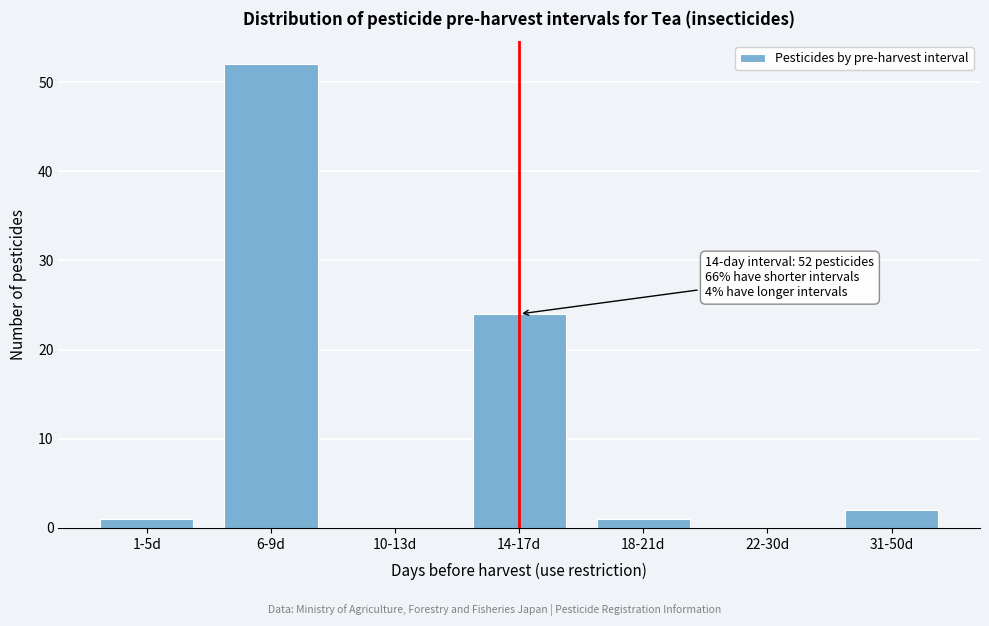

Reading right to left, what are all the values shown in this chart?

31-50d=2	22-30d=0	18-21d=1	14-17d=24	10-13d=0	6-9d=52	1-5d=1